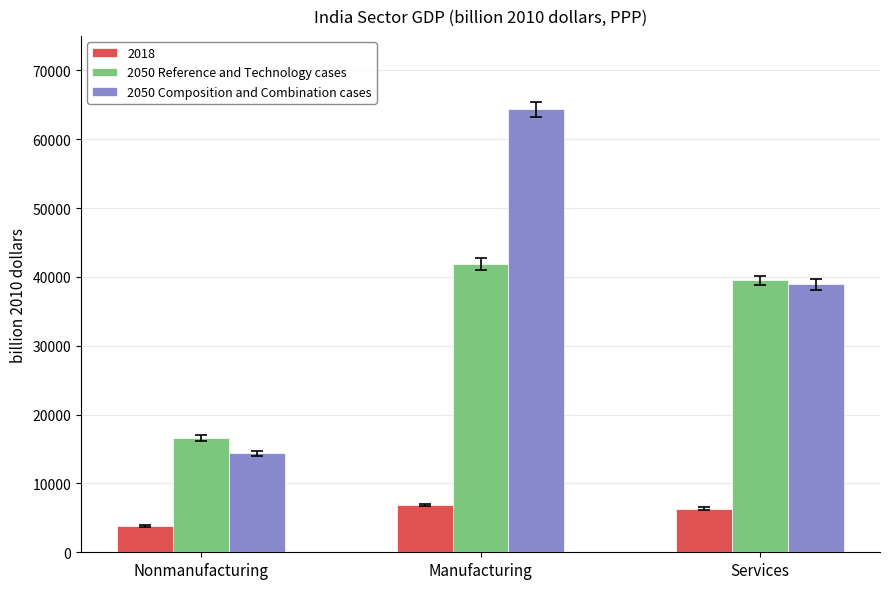

What is the total value across all series at Manufacturing?

113095.8